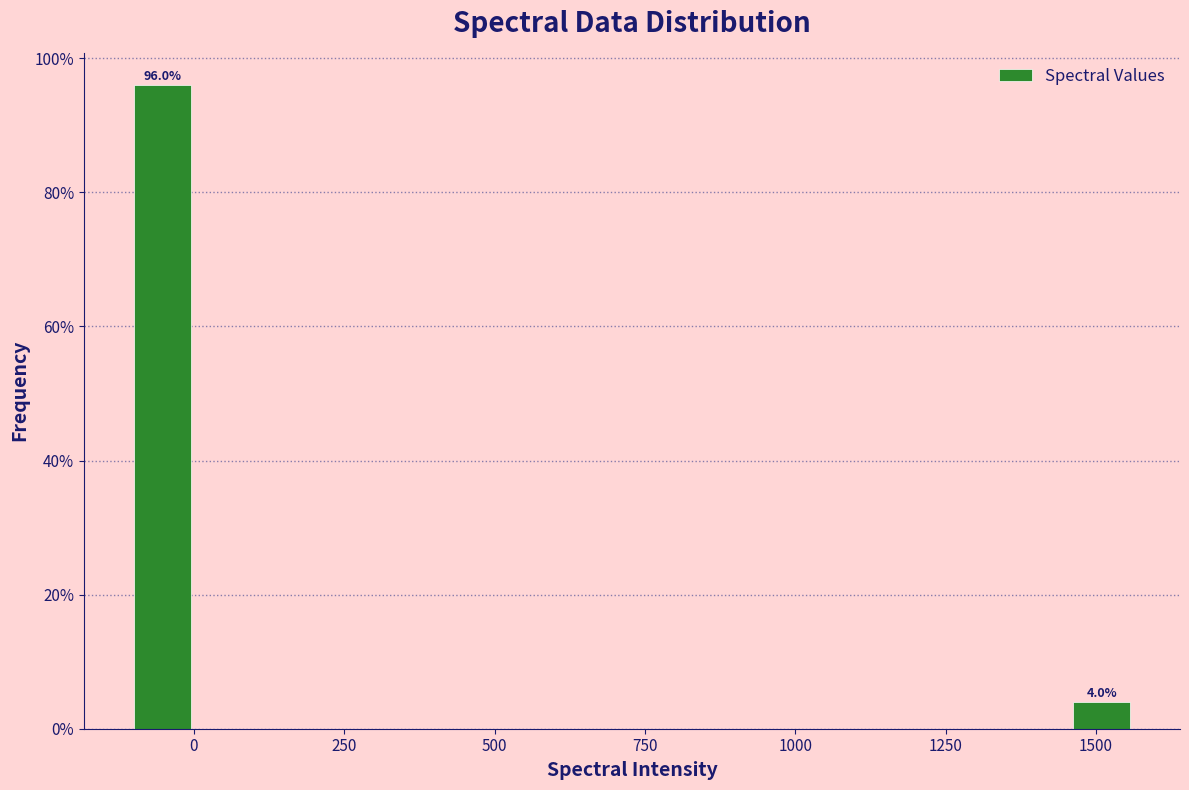

Around what value on the x-axis is the tallest bar? Give the approximate position of its centre, as read against the axis.

-50